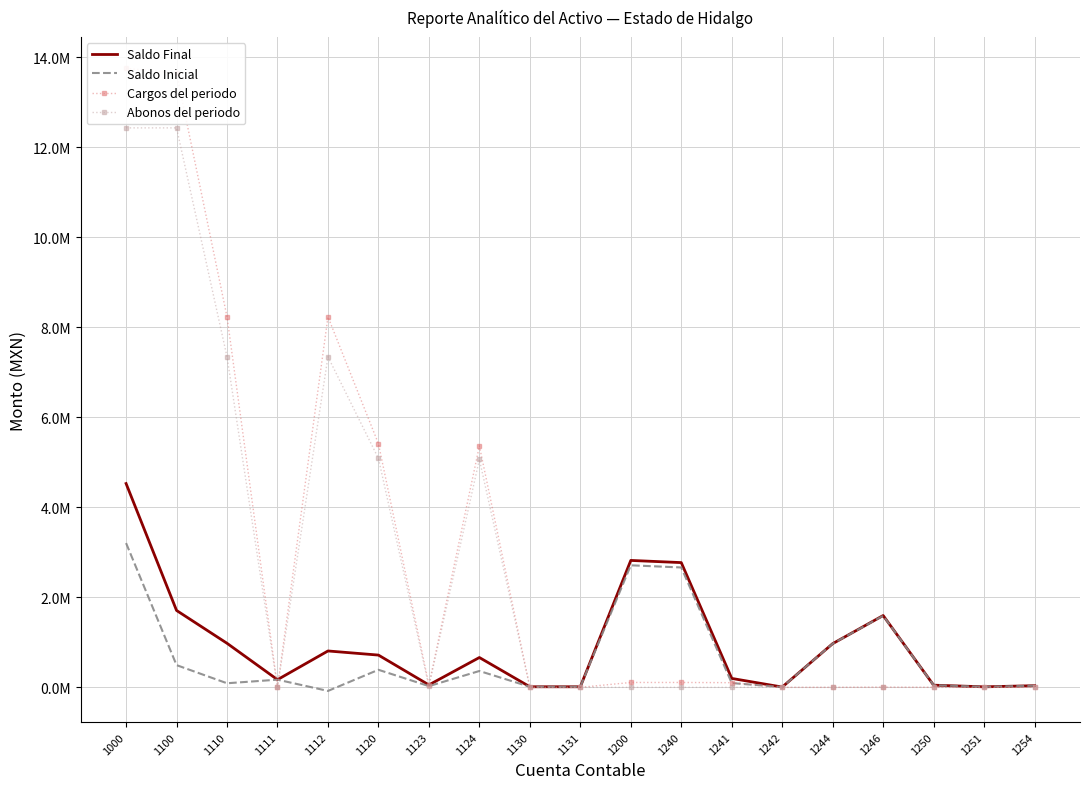

Which has a higher value, 1251 or 1123?

1123